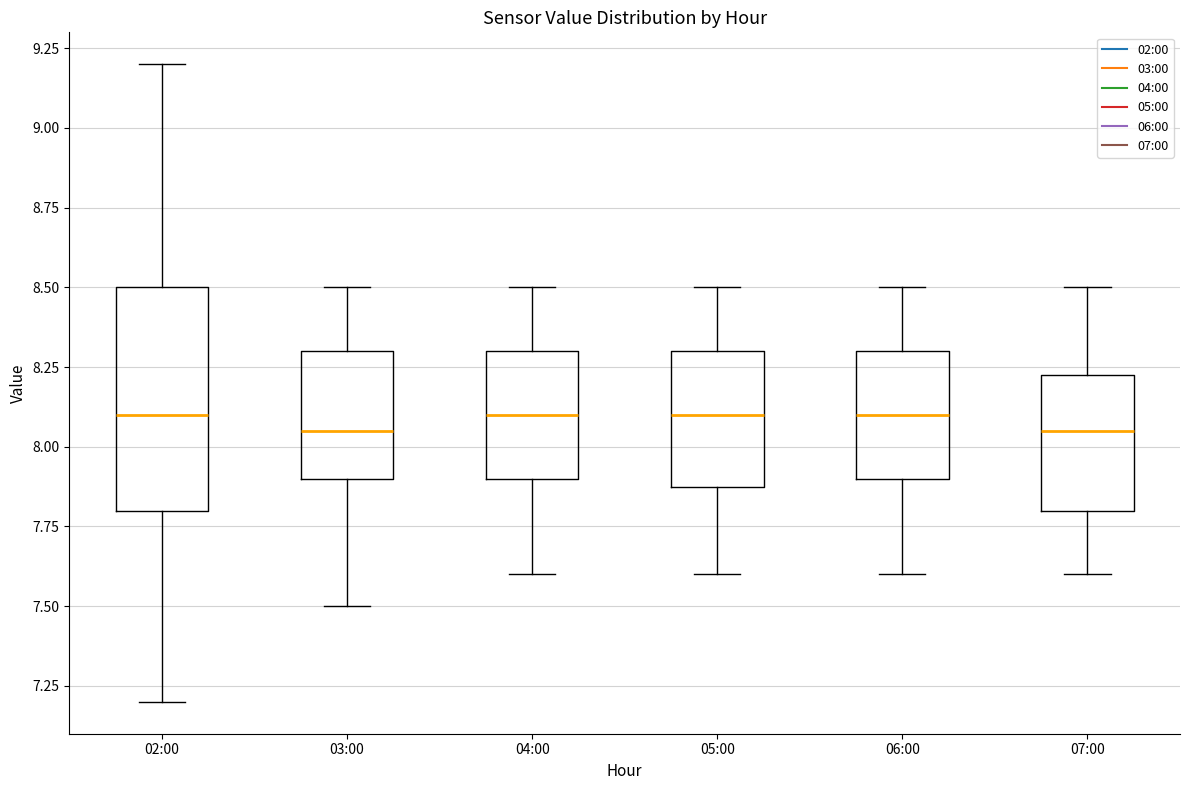

Where is the upper edge of the box for 03:00 on the y-axis? The values are not printed on the chart, so give them approximately, as read against the axis.

8.30